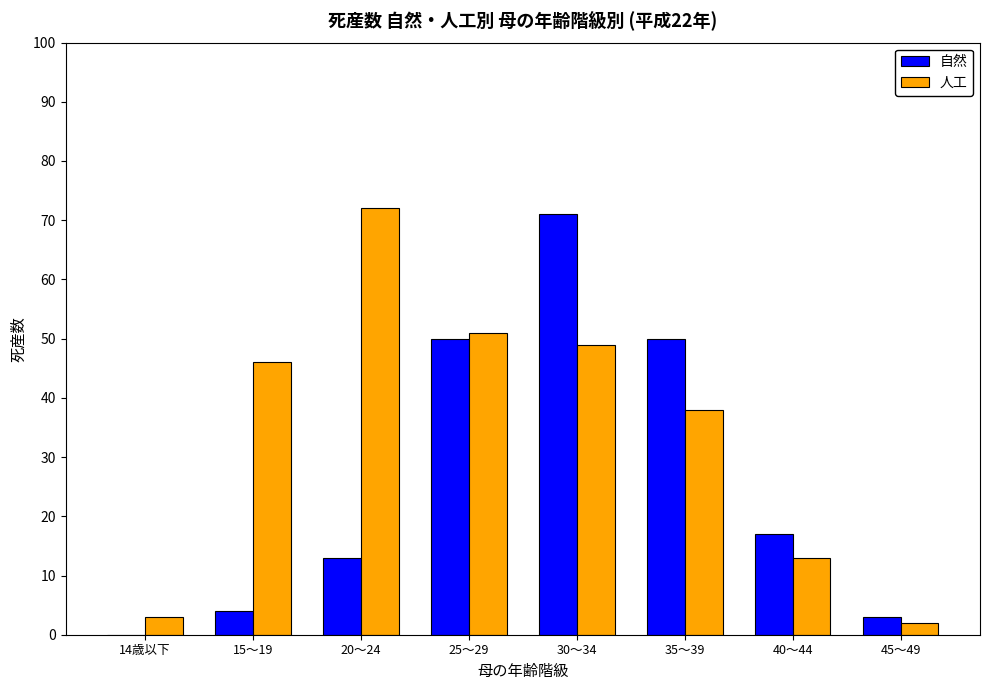

Is the value of 人工 at 15～19 greater than the value of 自然 at 15～19?

Yes